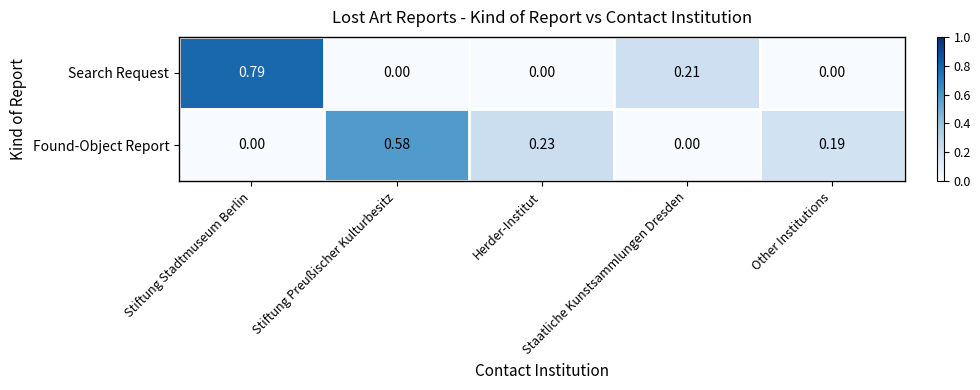

At how many categories does at least one series exceed 0?

5